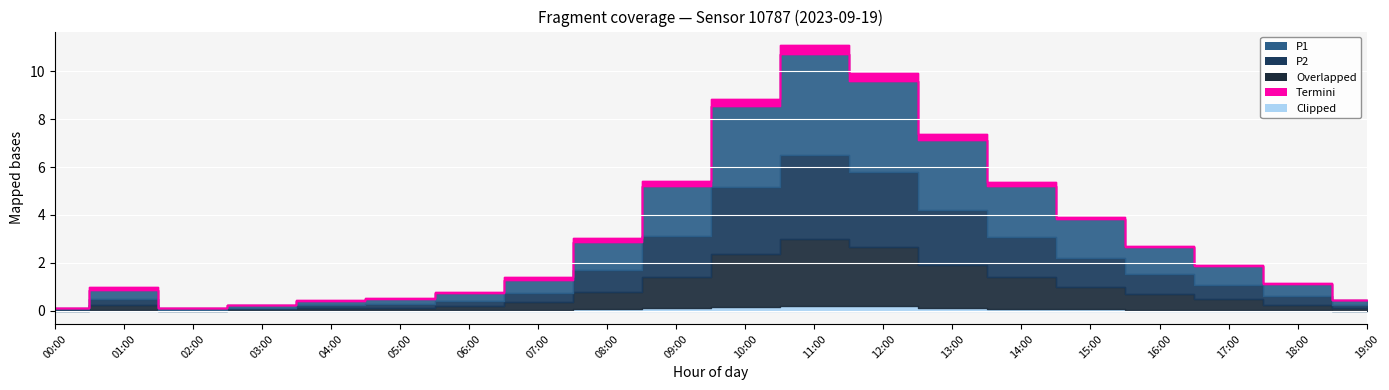

Which series has the largest range (max minus min)?

P1